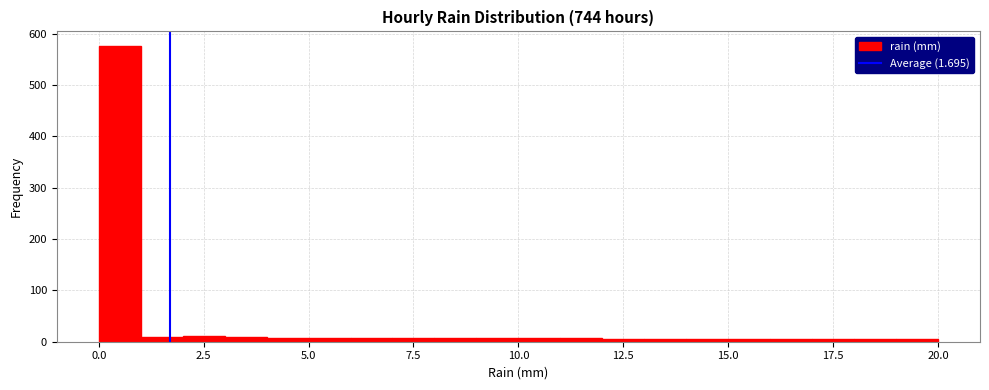

Around what value on the x-axis is the tallest bar? Give the approximate position of its centre, as read against the axis.

0.5